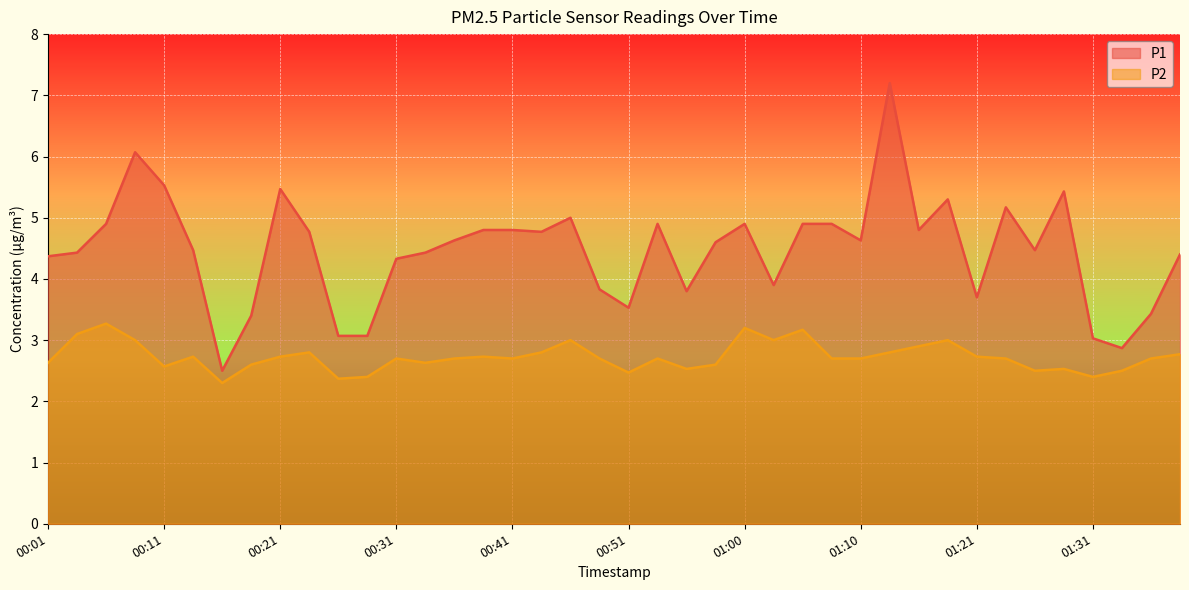

At which category is the sum across all series the highest?

01:13